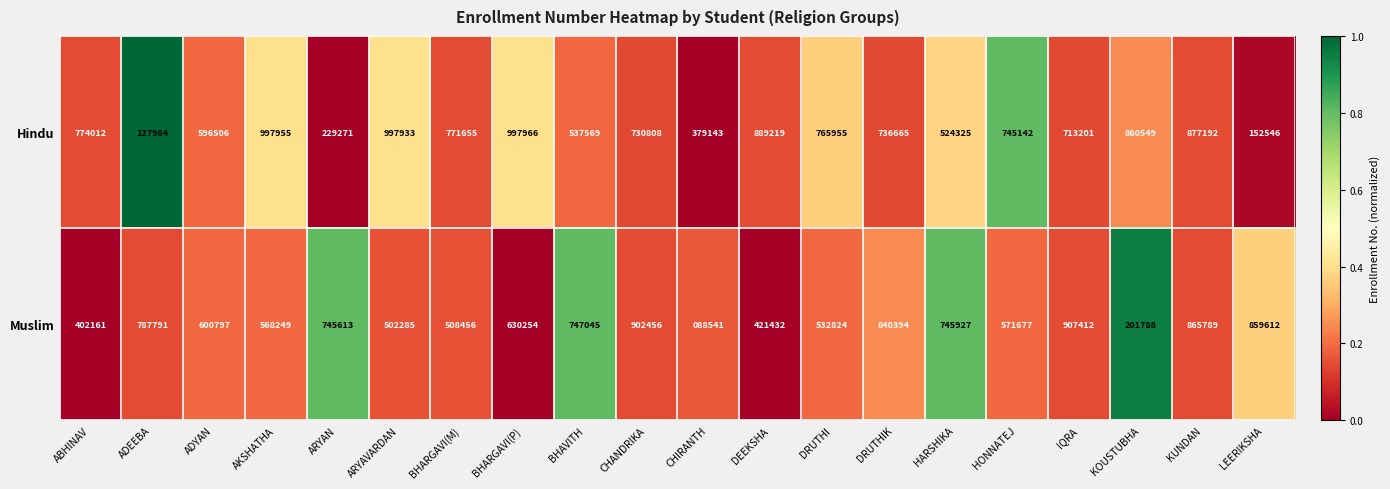

The value of Muslim at DEEKSHA is 421432. True or false?

True